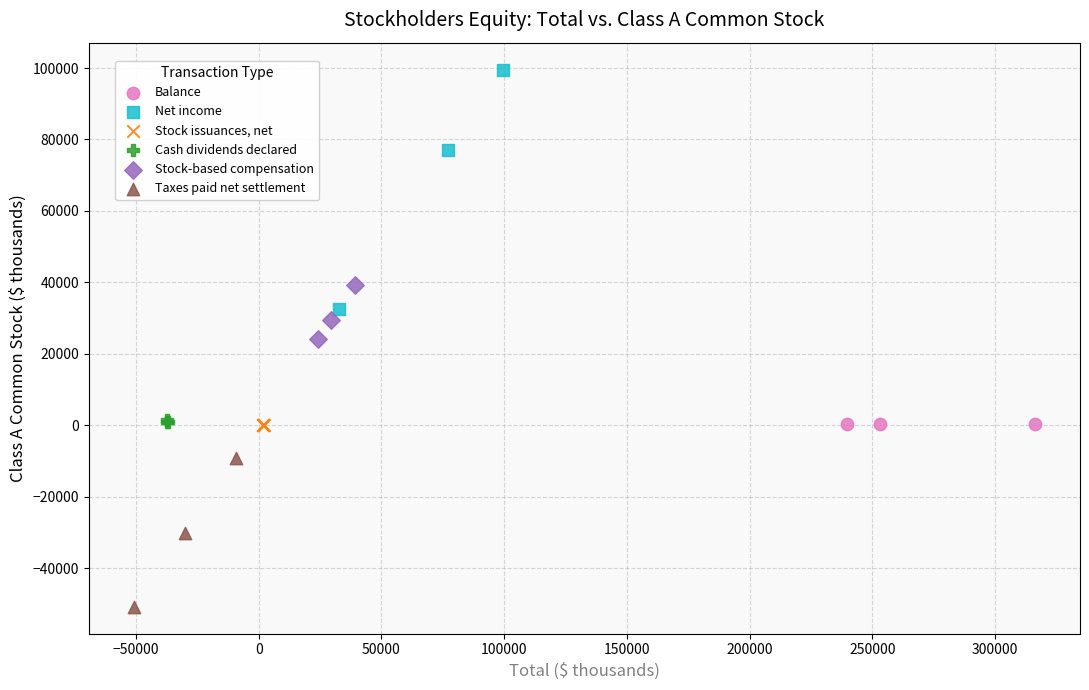

Which series reaches the minimum Y coordinate?

Taxes paid net settlement